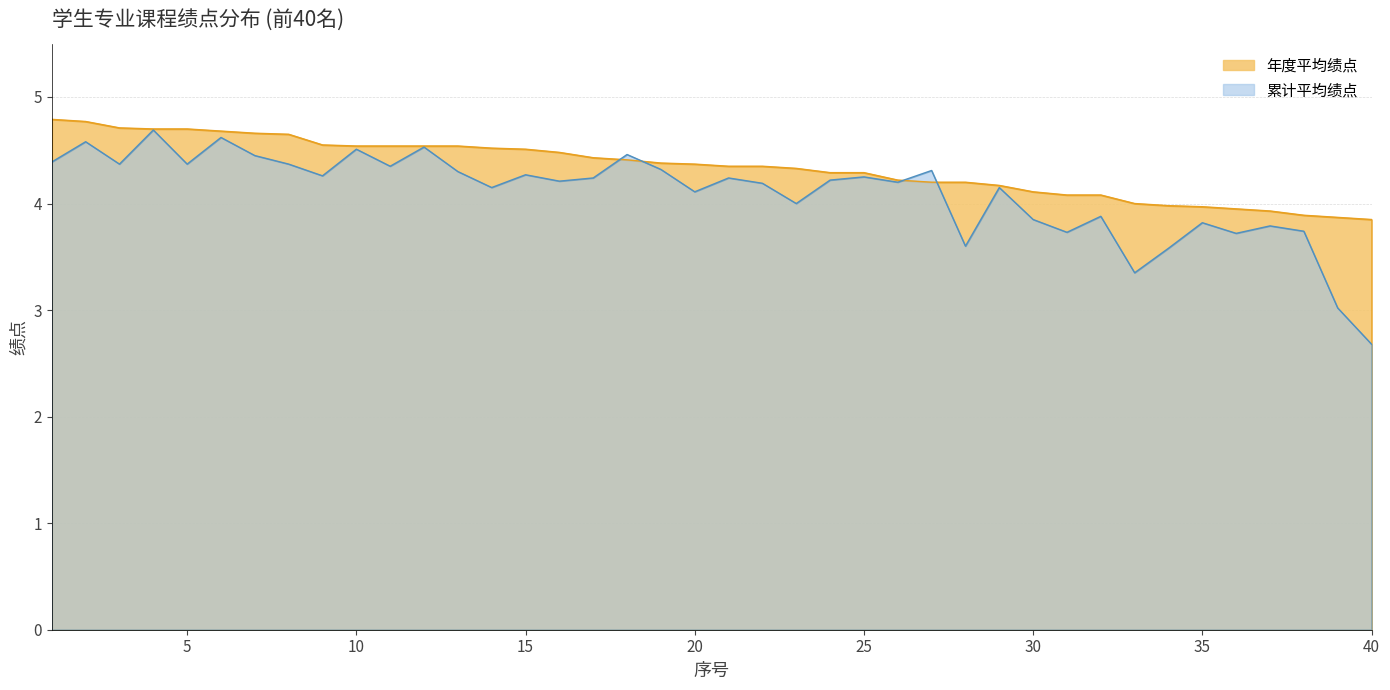

What is the maximum value shown in the chart?

4.8